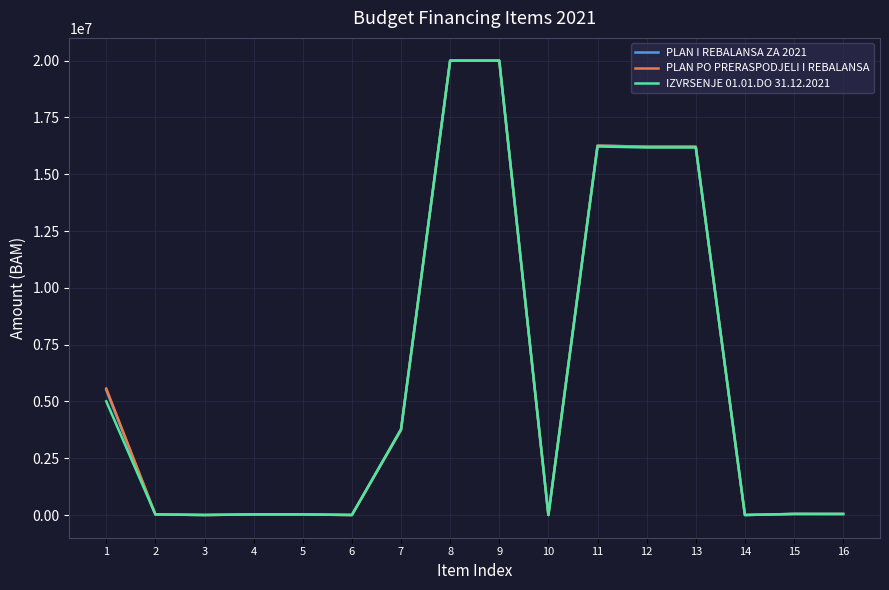

Is the value of PLAN PO PRERASPODJELI I REBALANSA at 2 greater than the value of IZVRSENJE 01.01.DO 31.12.2021 at 11?

No